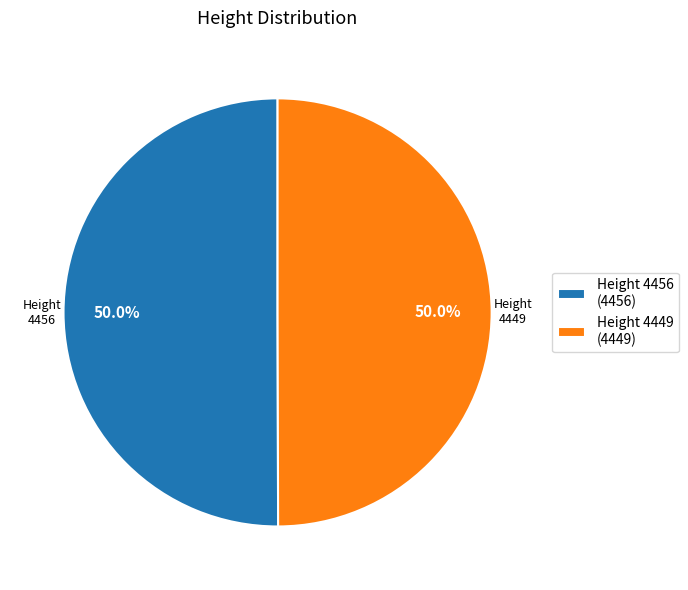

Is the sum of Height 4456 (4456) and Height 4449 (4449) greater than half?

Yes